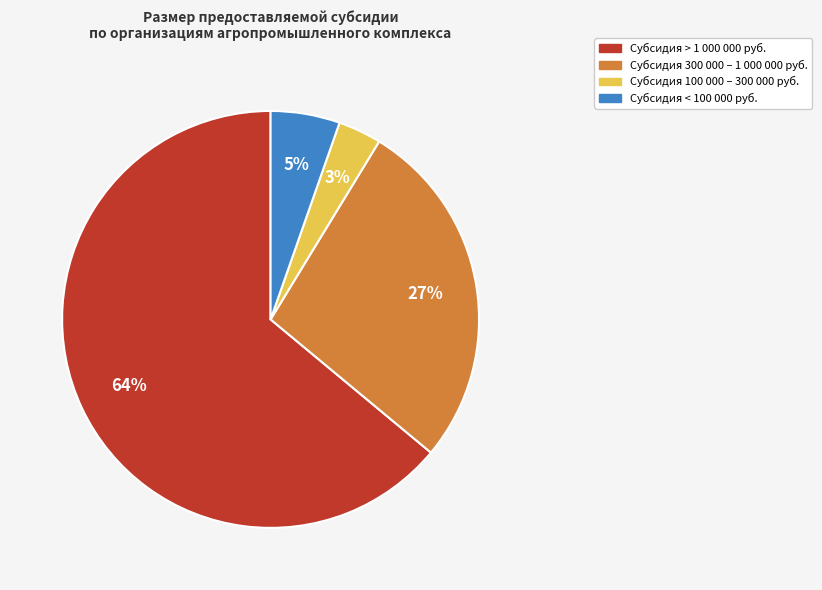

Is there any slice that represents more than half of the pie?

Yes